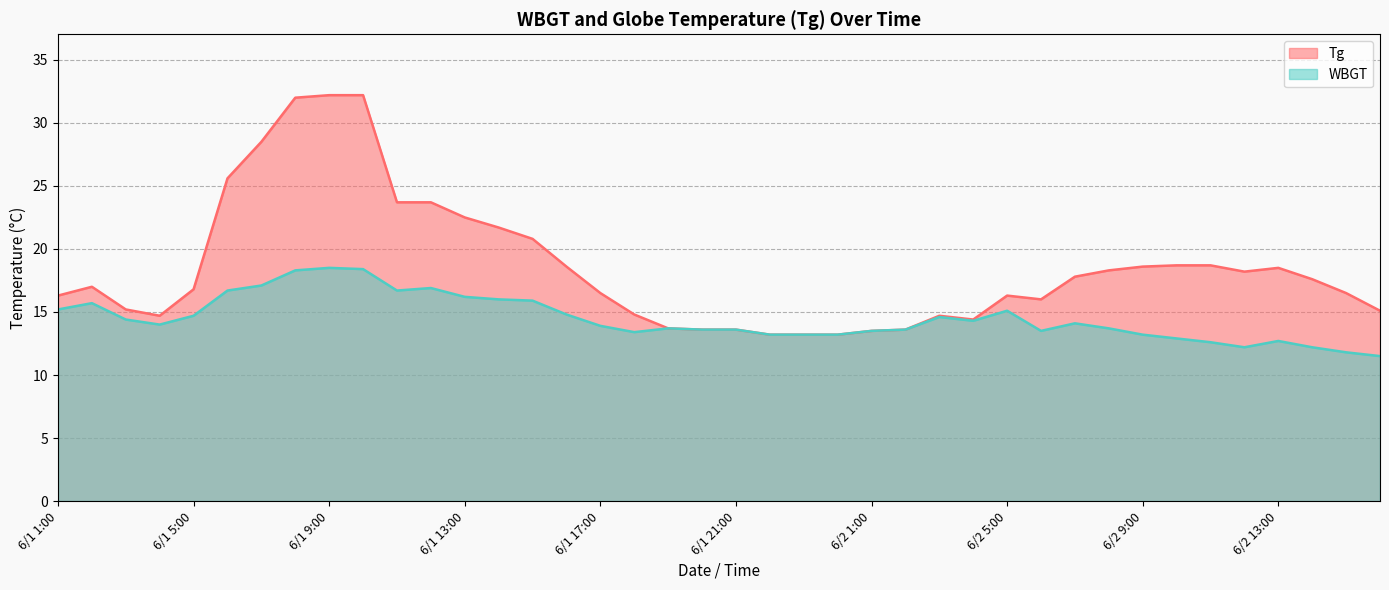

In Tg, how many points are higher than both neighbors (excluding endpoints)?

4